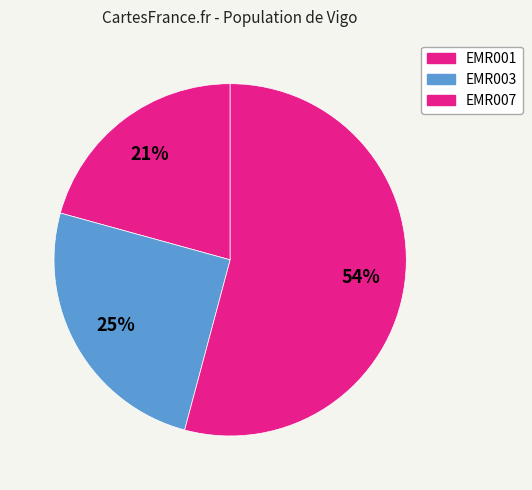

How many segments does this pie chart have?

3